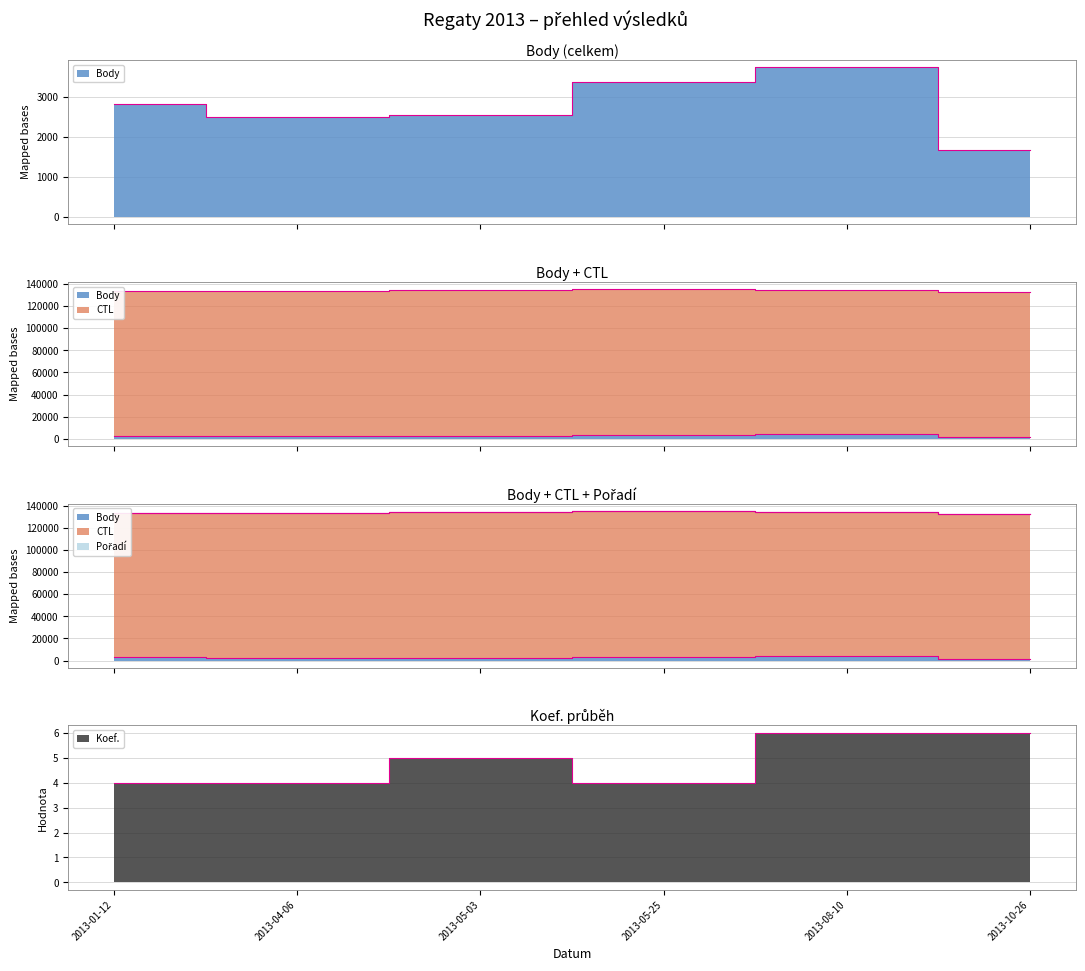

Is the value of Body at 2013-05-03 greater than the value of Koef. at 2013-04-06?

Yes